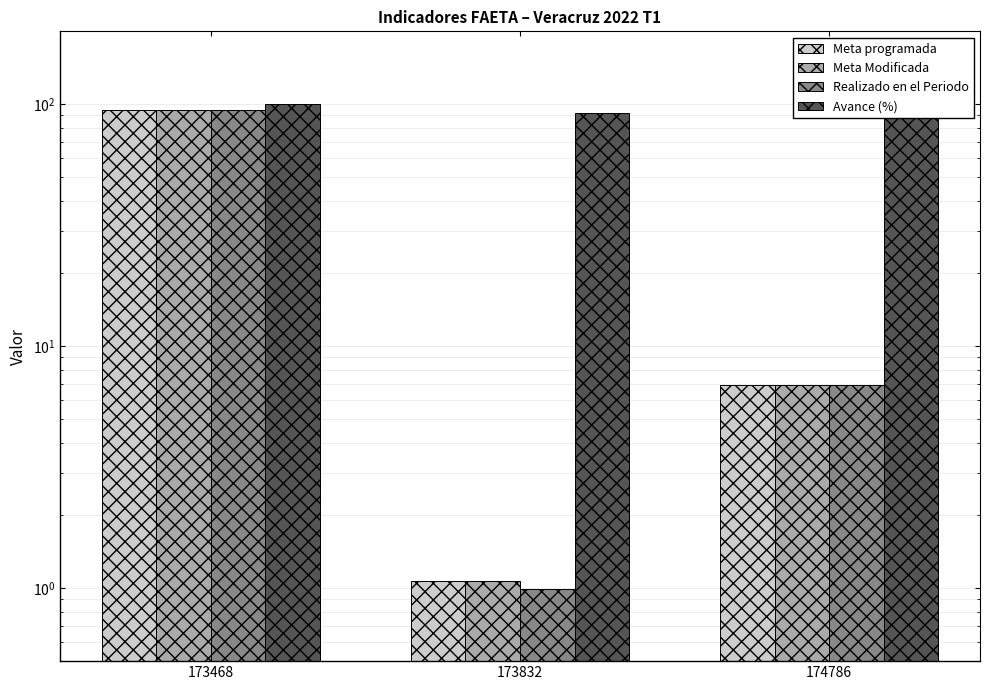

At which category is the sum across all series the highest?

173468